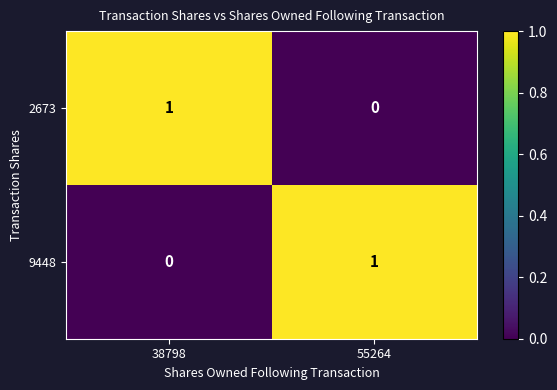

True or false: 2673 has a value of 1 at 38798.

True